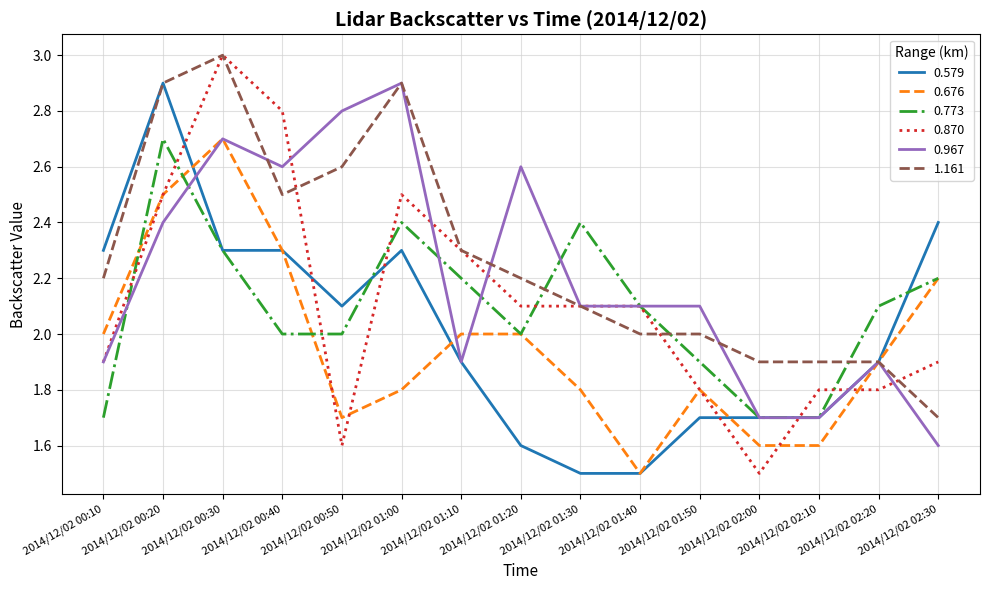

Between 2014/12/02 00:20 and 2014/12/02 01:30, which series saw the biggest shift?

0.579